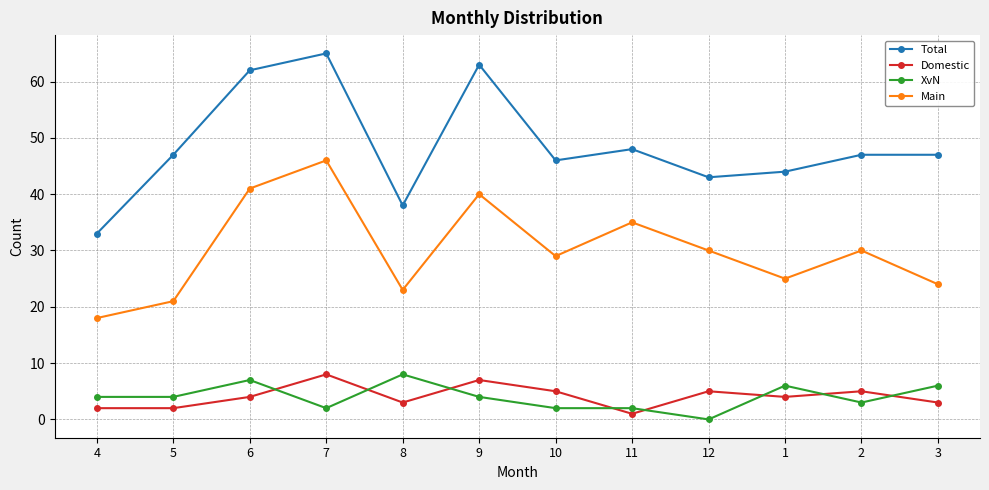

Read the XvN value at 1.

6